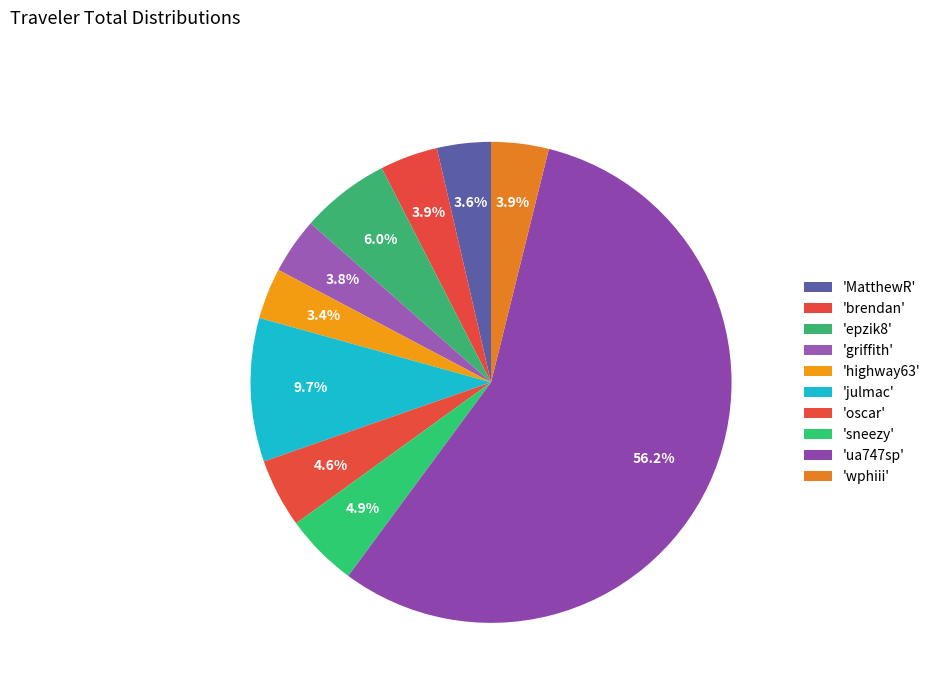

Rank the categories by value from highest to lowest.

ua747sp, julmac, epzik8, sneezy, oscar, brendan, wphiii, griffith, MatthewR, highway63